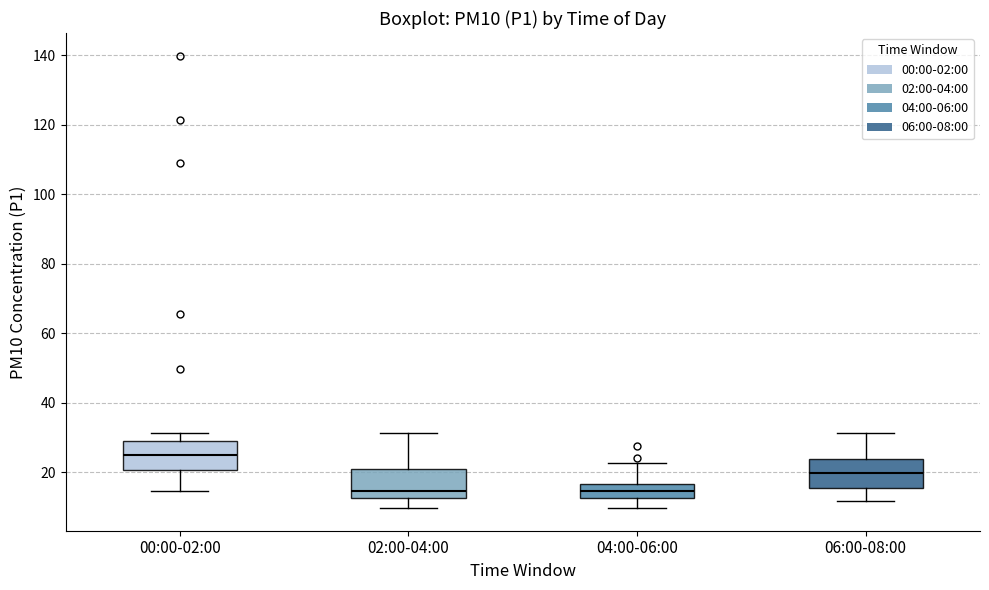

Reading left to right, transcribe this box plot: for each box, give where its median line is, the range the box spans, and where its two whiskers end, as read against the y-axis. The values are not printed on the chart, so give them approximately, as read against the axis.

00:00-02:00: median 24, box 20 to 28, whiskers 14 to 32
02:00-04:00: median 14, box 12 to 20, whiskers 10 to 32
04:00-06:00: median 14, box 12 to 16, whiskers 10 to 22
06:00-08:00: median 20, box 16 to 24, whiskers 12 to 32